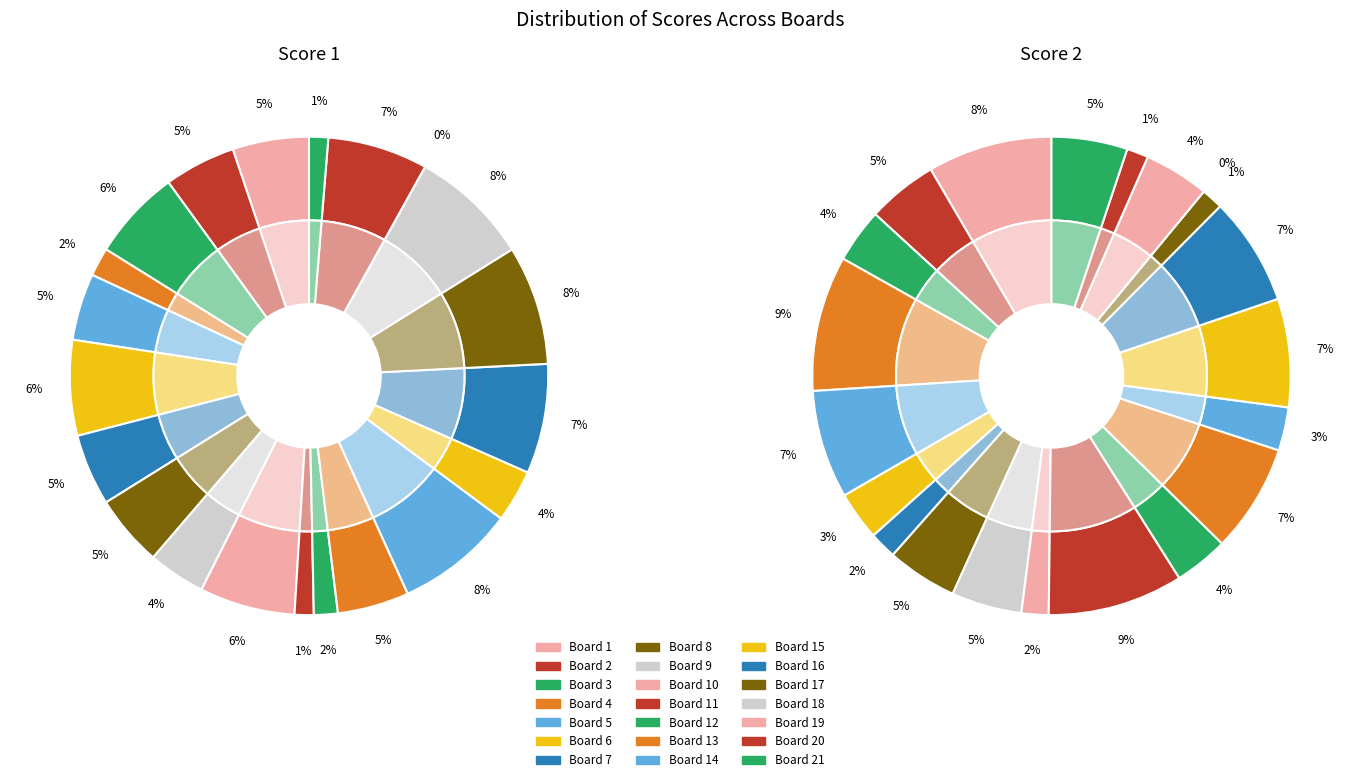

Does any single category account for the majority?

No